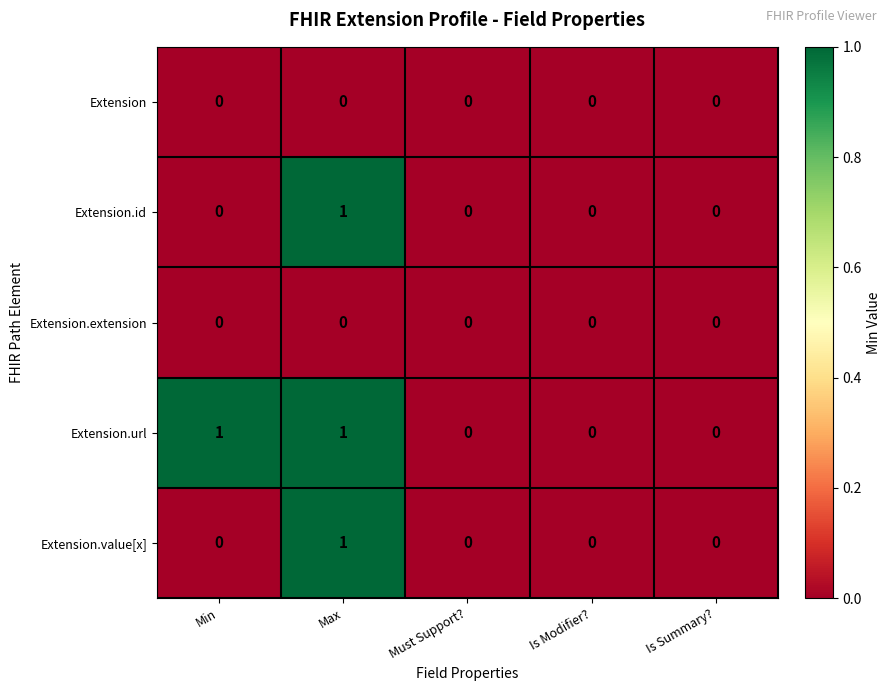

The value of Extension.id at Max is 1. True or false?

True